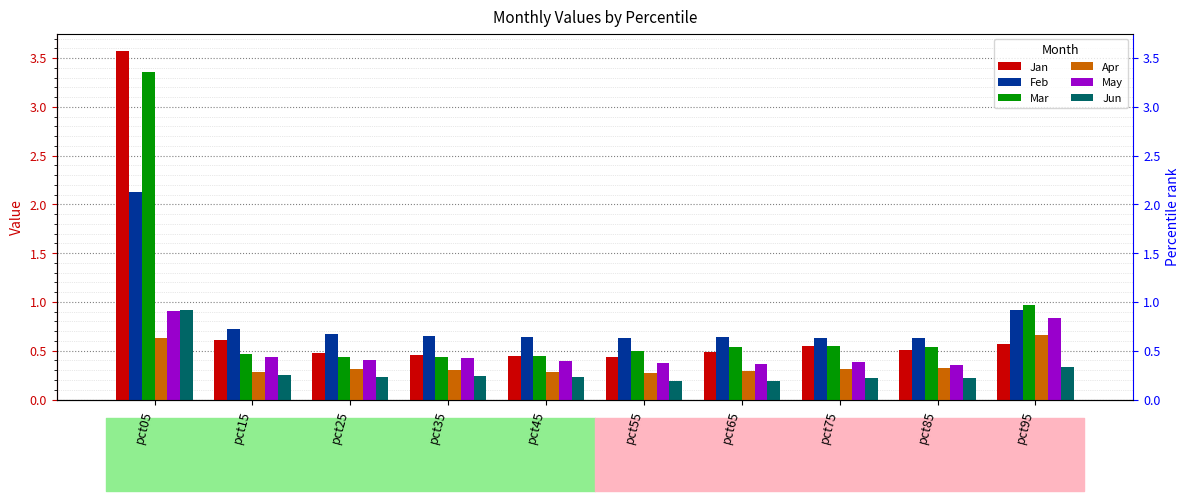

What is the value of the Feb bar at the 8th from the left?

0.6